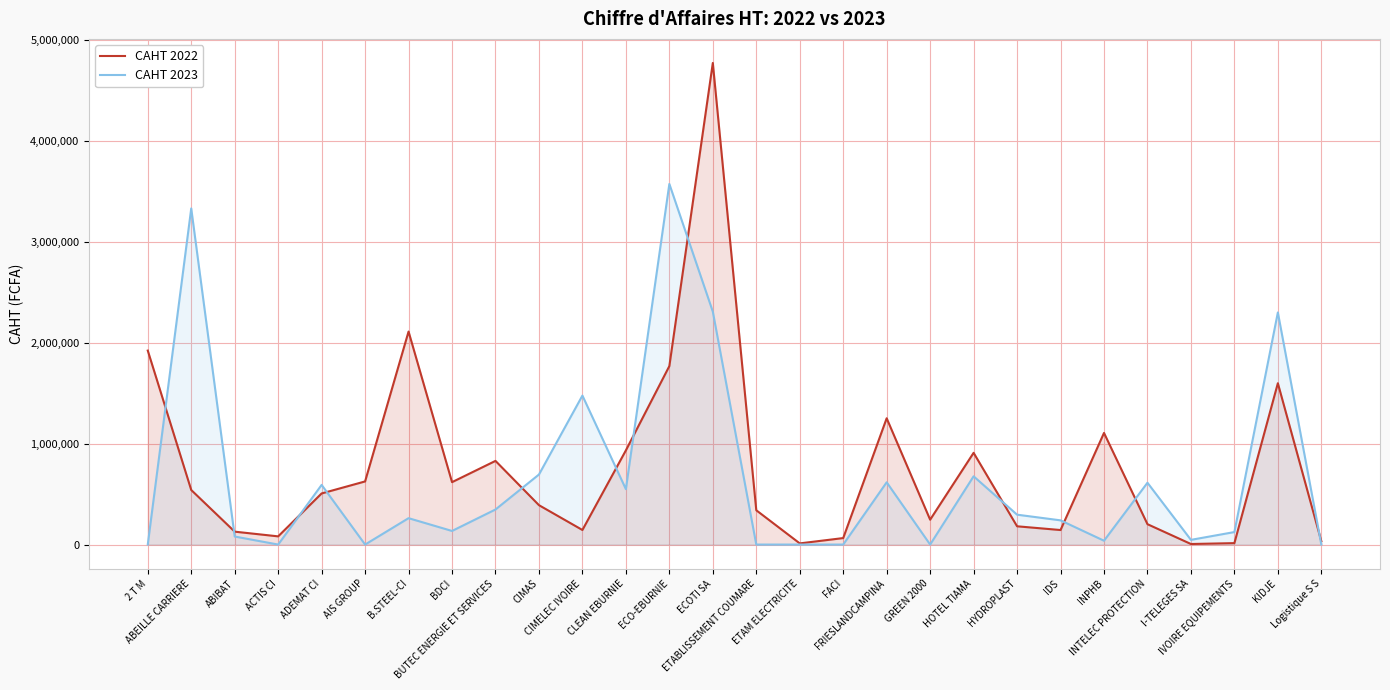

List the series in order of their overall mean, highest first.

CAHT 2022, CAHT 2023